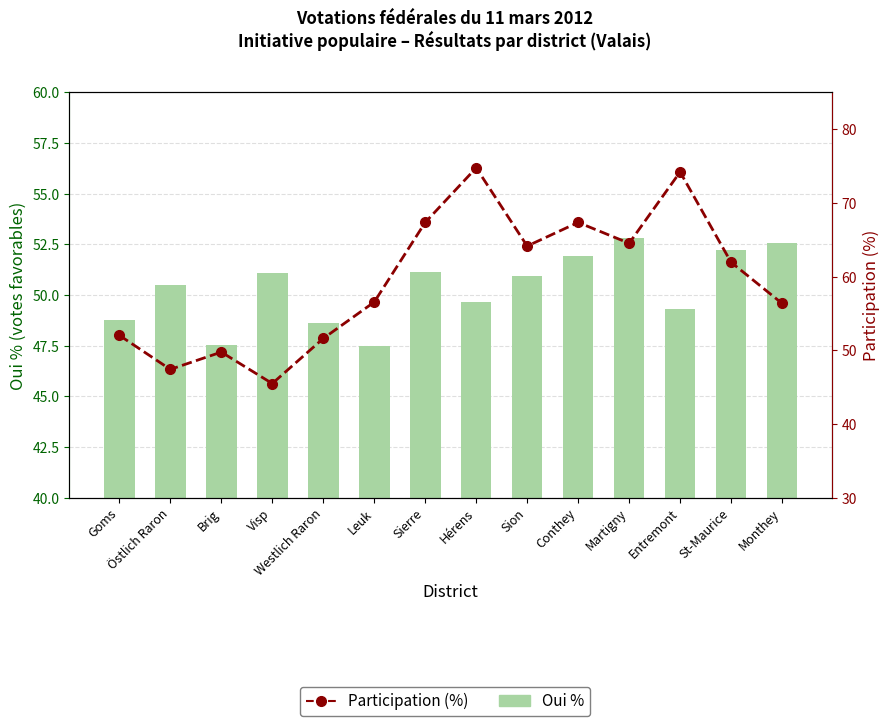

What is the difference between the second highest and second lowest values in the Participation (%) series?

26.8